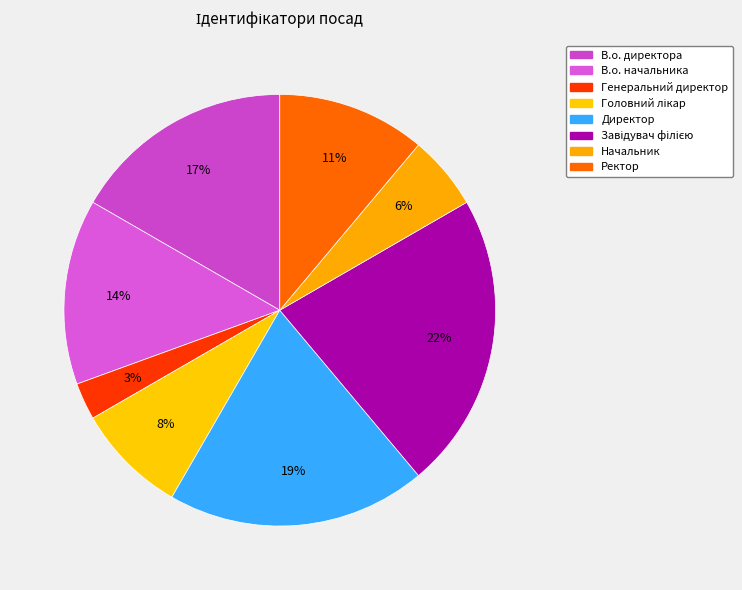

Rank the categories by value from highest to lowest.

Завідувач філією, Директор, В.о. директора, В.о. начальника, Ректор, Головний лікар, Начальник, Генеральний директор